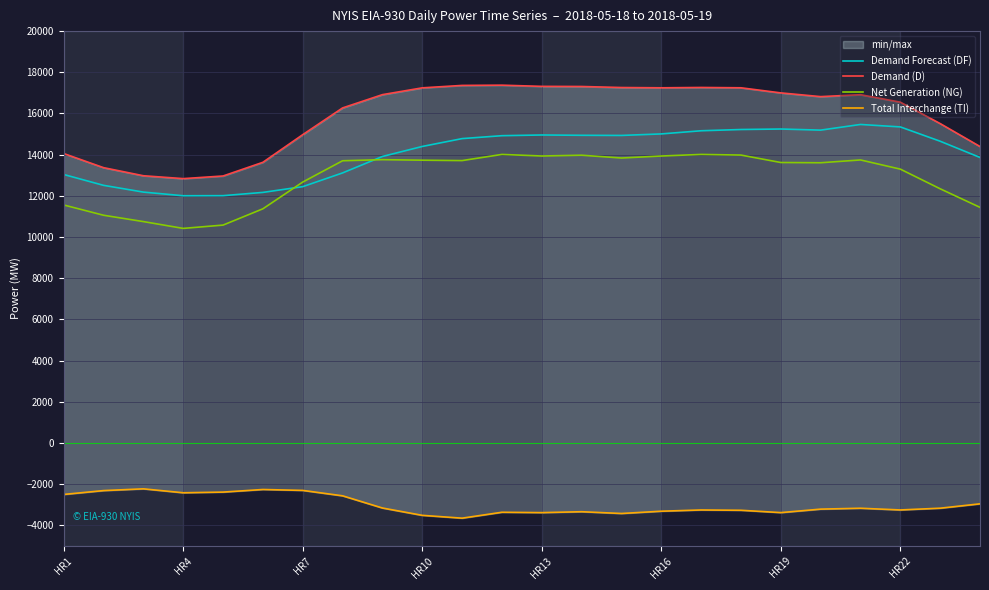

What is the maximum value for Demand Forecast (DF)?

15467